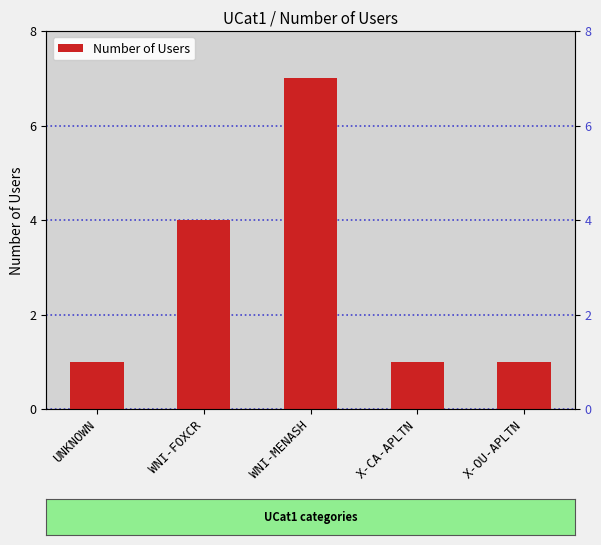

How many values exceed 1?

2